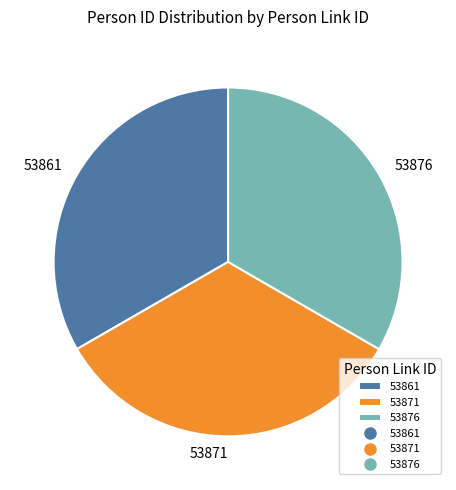

Approximately how many times larger is the value at 53871 compared to 53861?

1.0